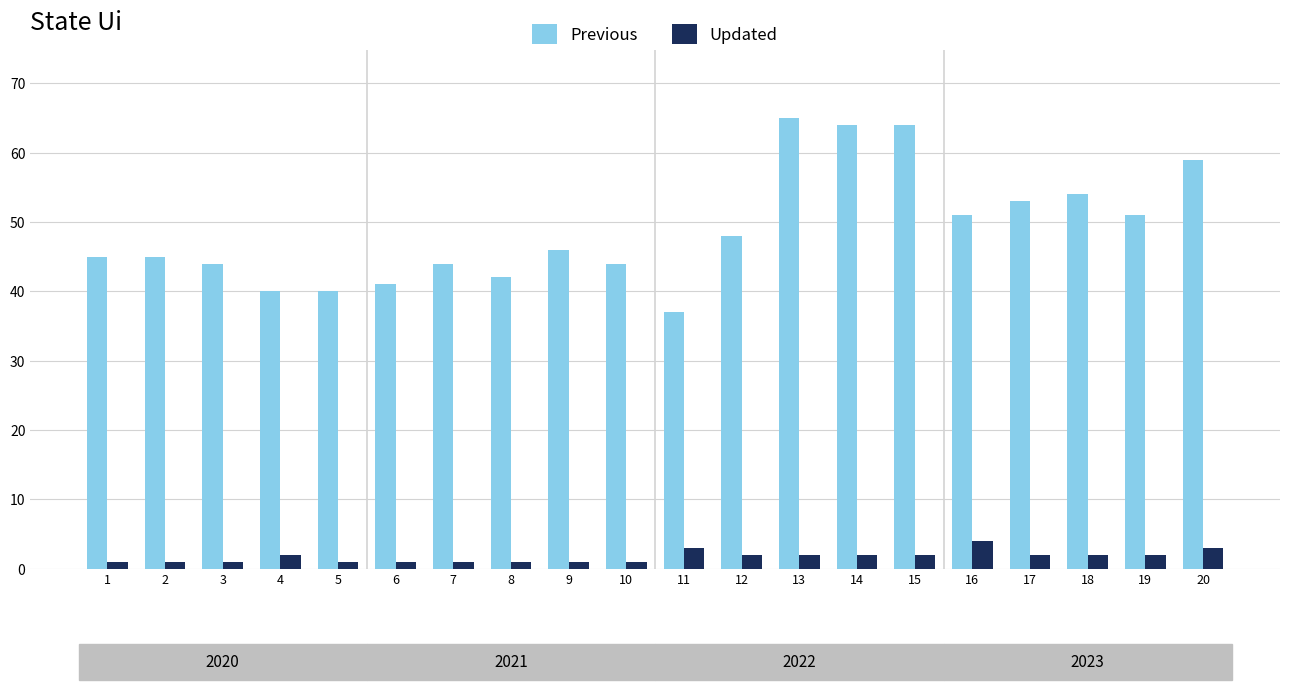

What is the average value of the Previous series?

49